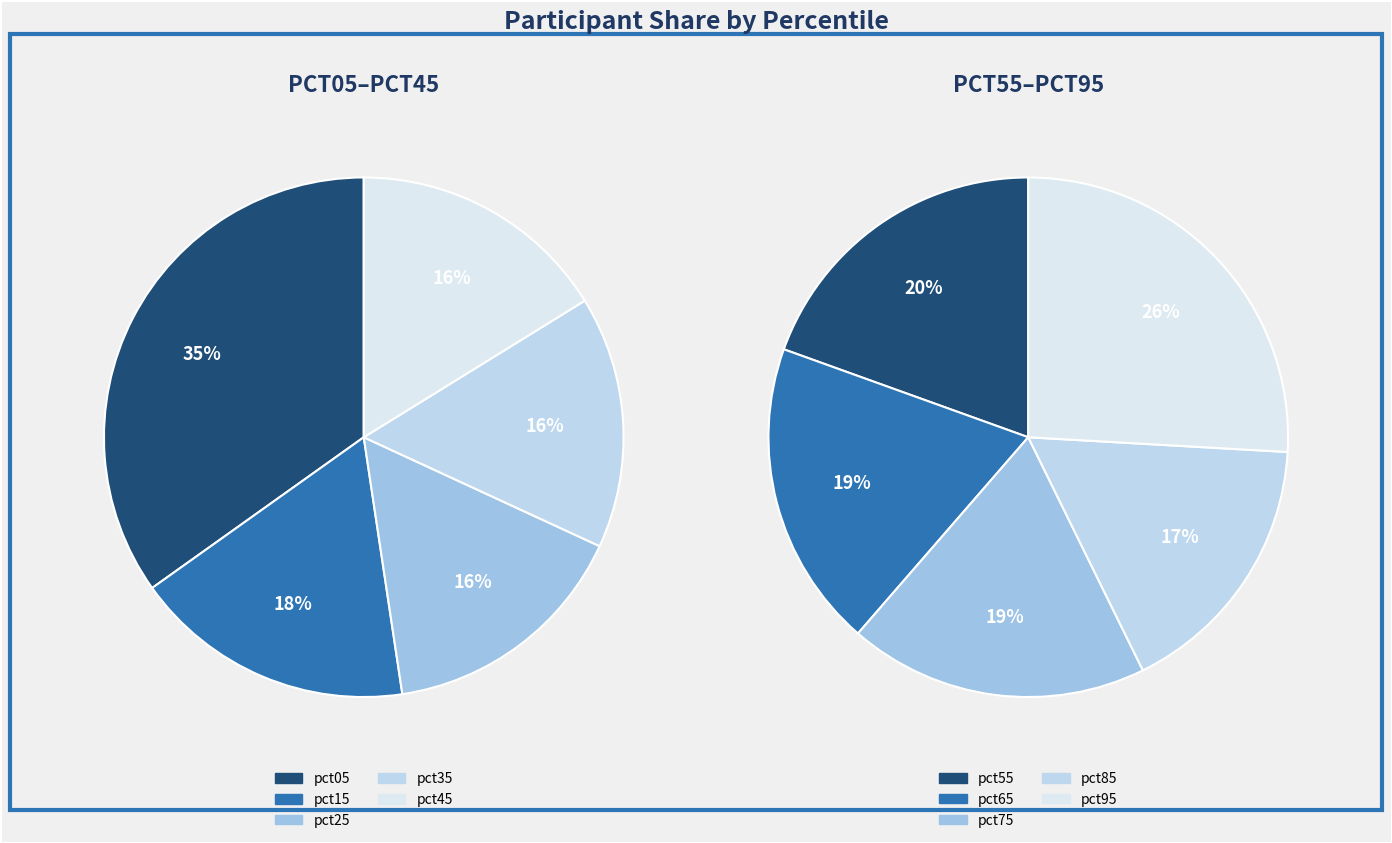

Does 8 represent more than half of the total?

No